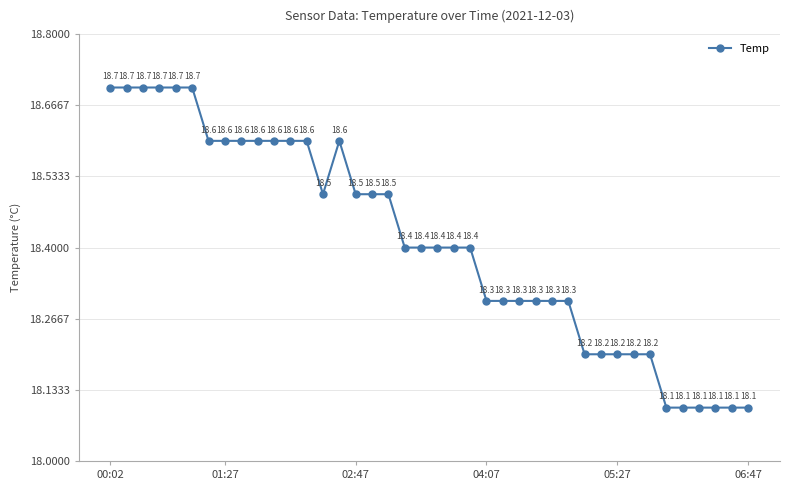

How many categories are shown in the chart?

40